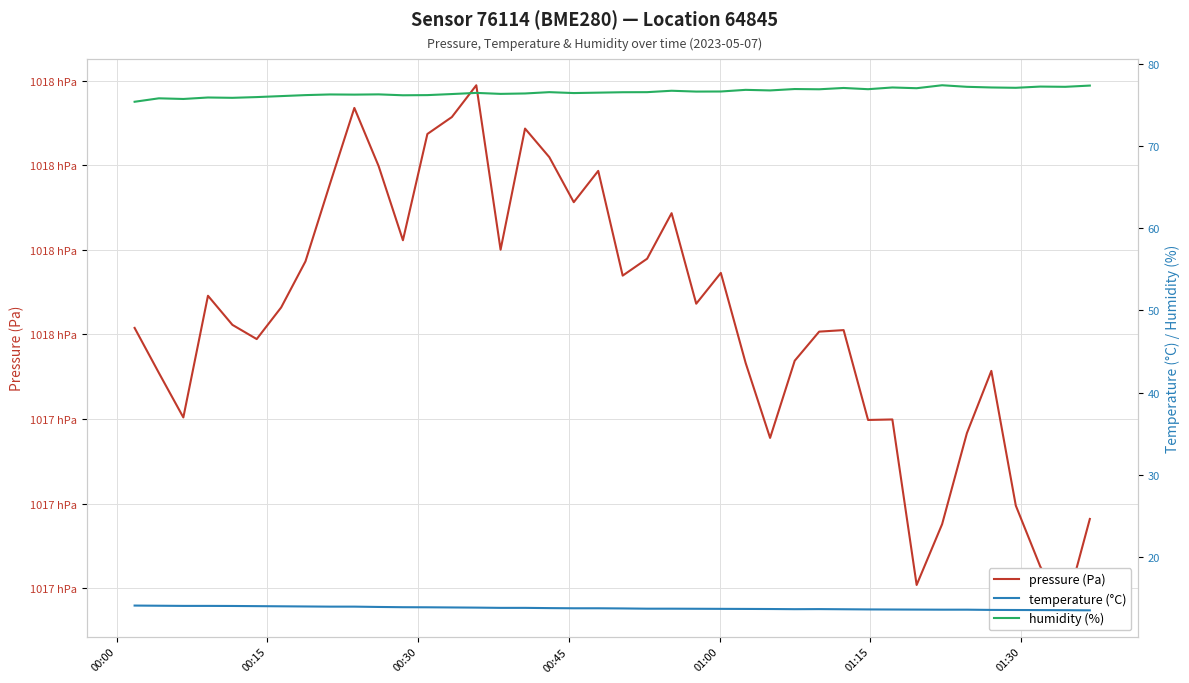

Is the value of temperature at 13 greater than the value of pressure at 25?

No